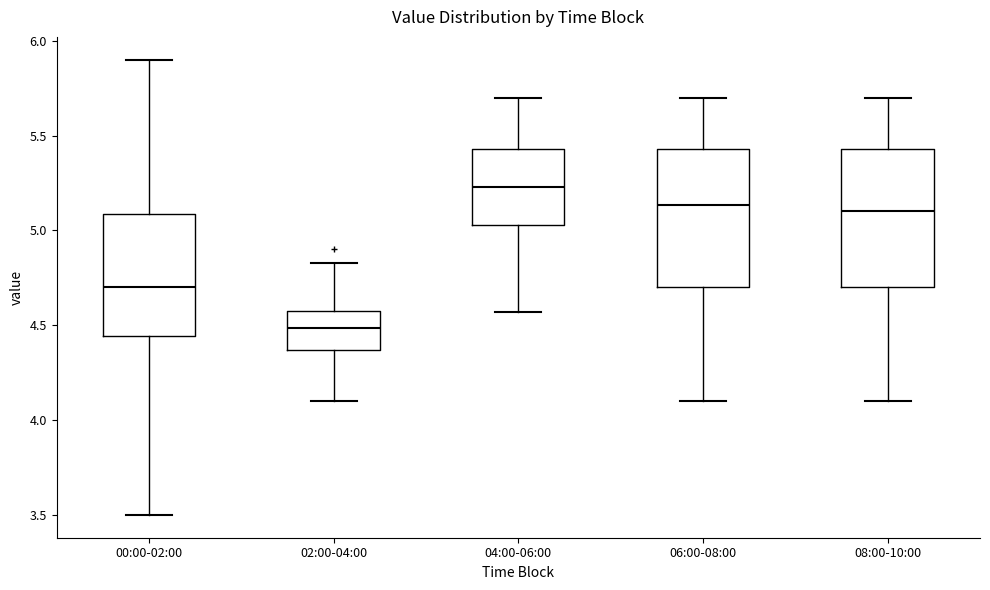

Which box's median line is the highest?

04:00-06:00